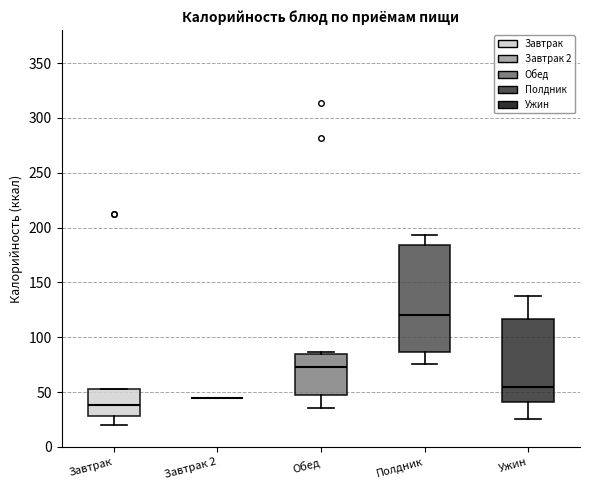

Comparing the boxes themselves (not the whiskers), which one is the tallest?

Полдник